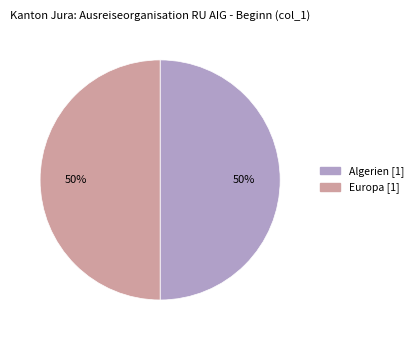

To the nearest percent, what is the average slice percentage?

50%